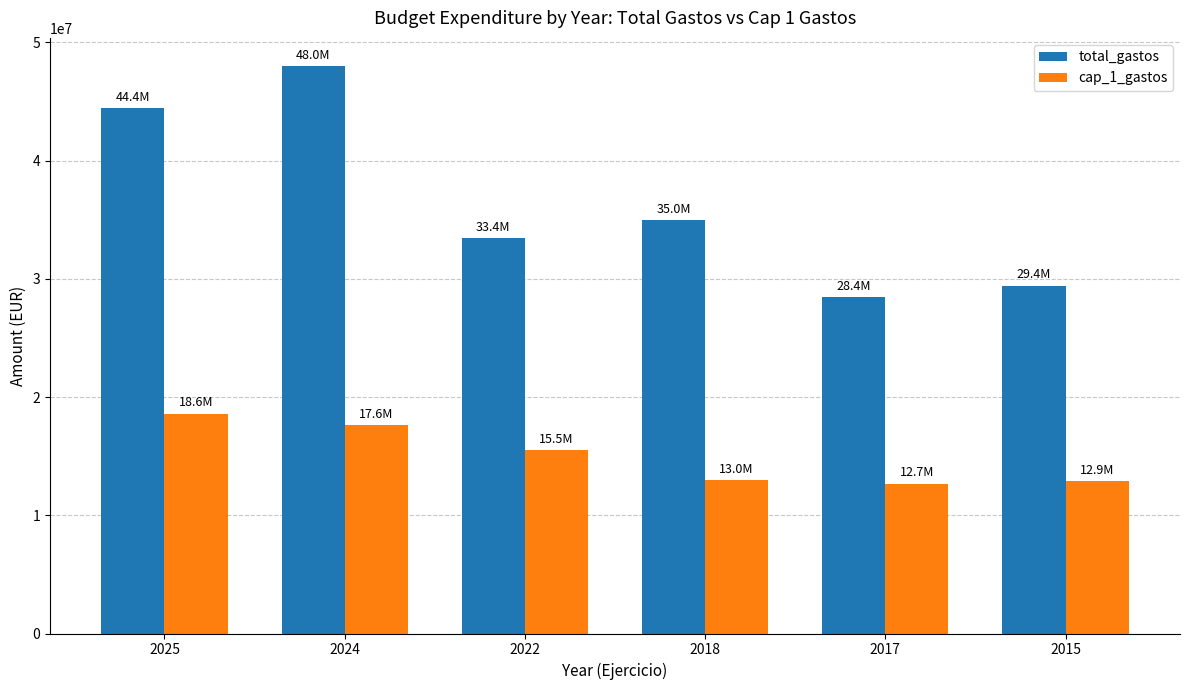

List the series in order of their peak value, highest first.

total_gastos, cap_1_gastos